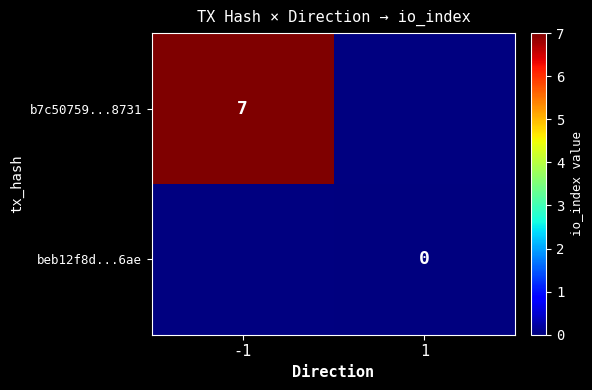

What is the greatest value displayed?

7.0